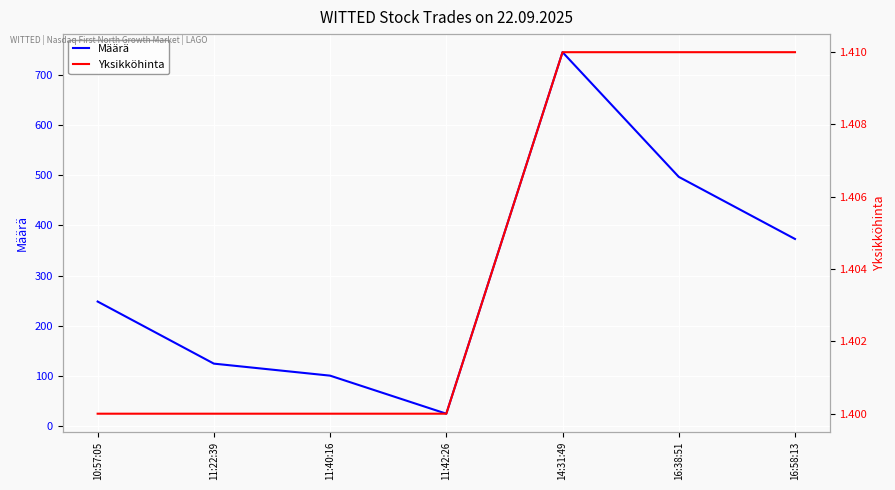

Rank the series by their average value, from highest to lowest.

Määrä, Yksikköhinta